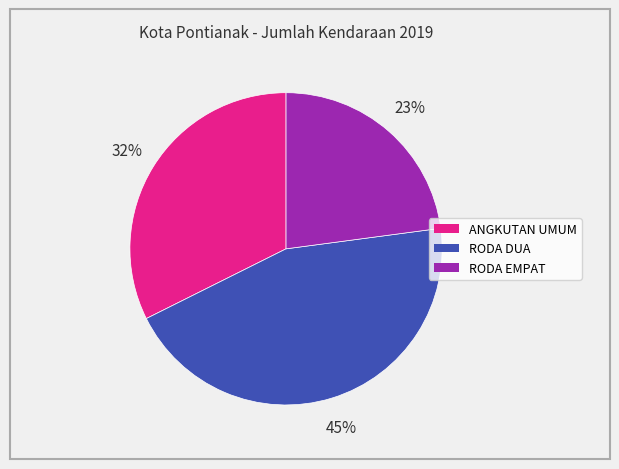

Is the sum of RODA DUA and ANGKUTAN UMUM greater than half?

Yes